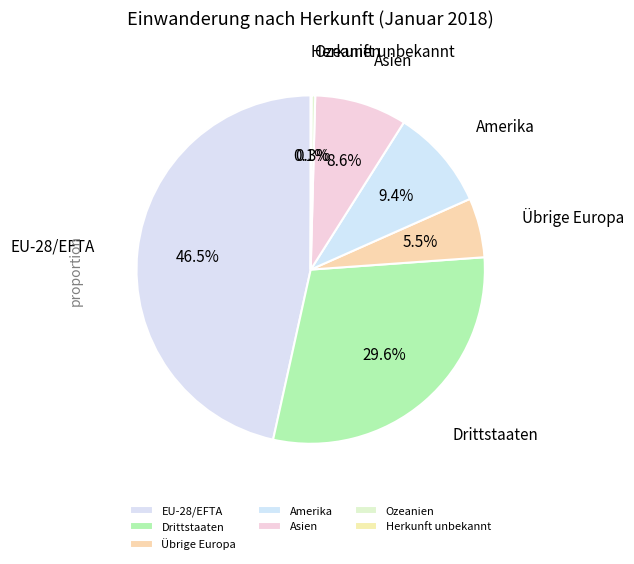

Between Ozeanien and Amerika, which is larger?

Amerika